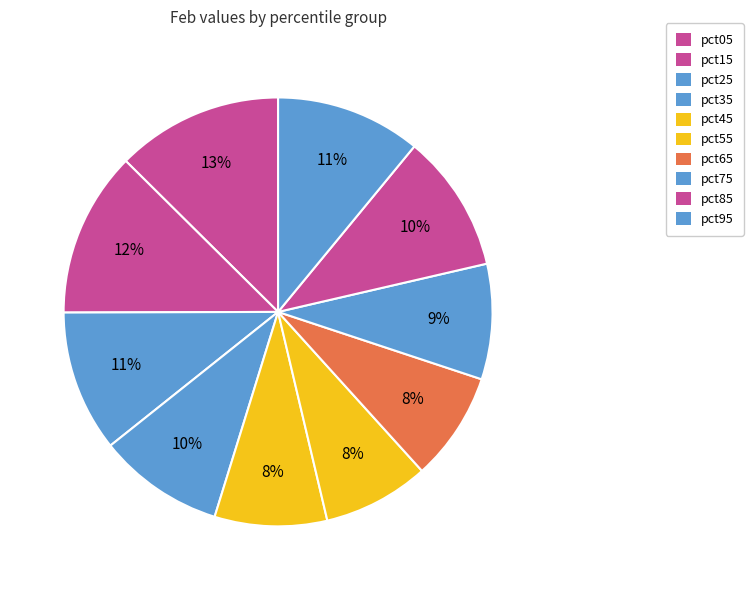

To the nearest percent, what is the combined percentage of pct25 and pct95?

22%